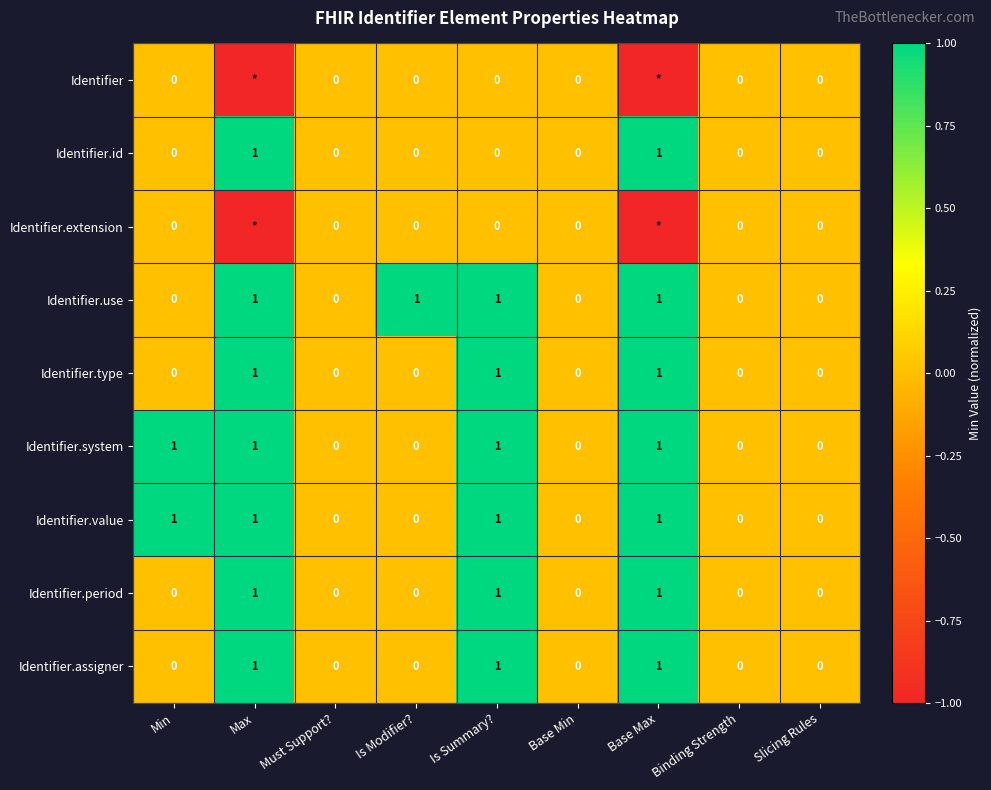

Is it true that Identifier.system equals 1 at Is Summary??

True